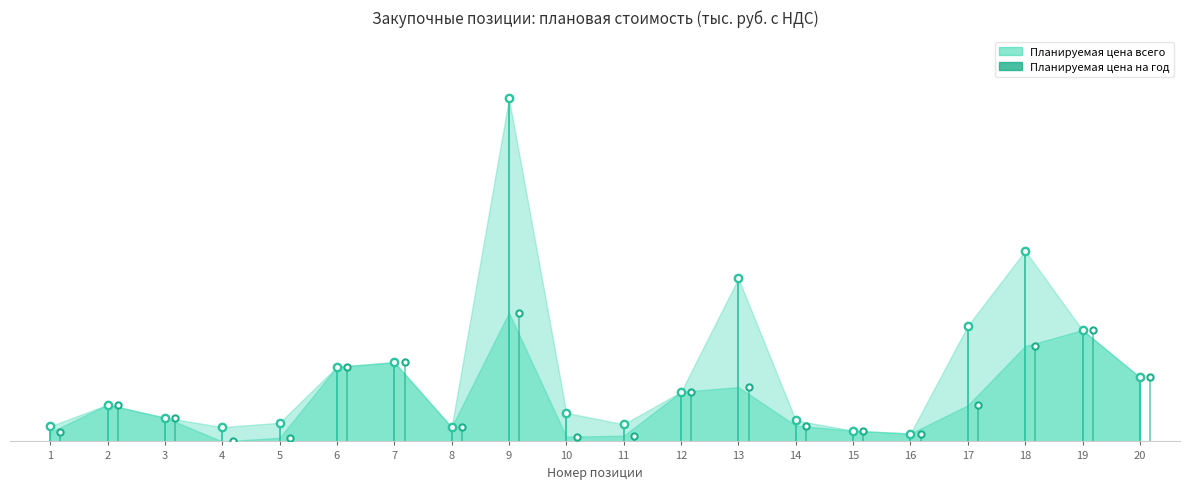

List the series in order of their peak value, highest first.

Планируемая цена всего, Планируемая цена на год